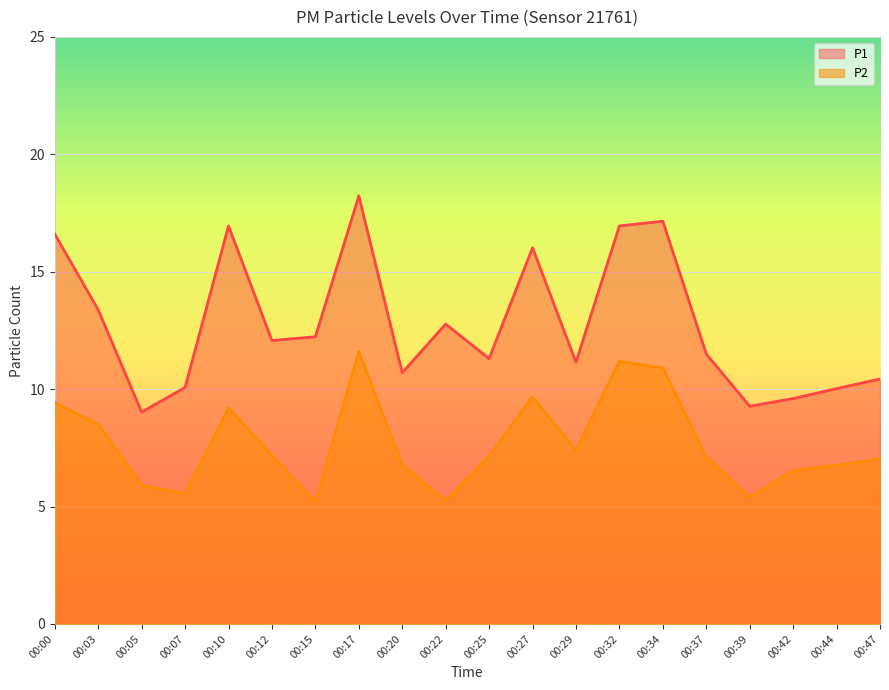

Which series has the largest range (max minus min)?

P1